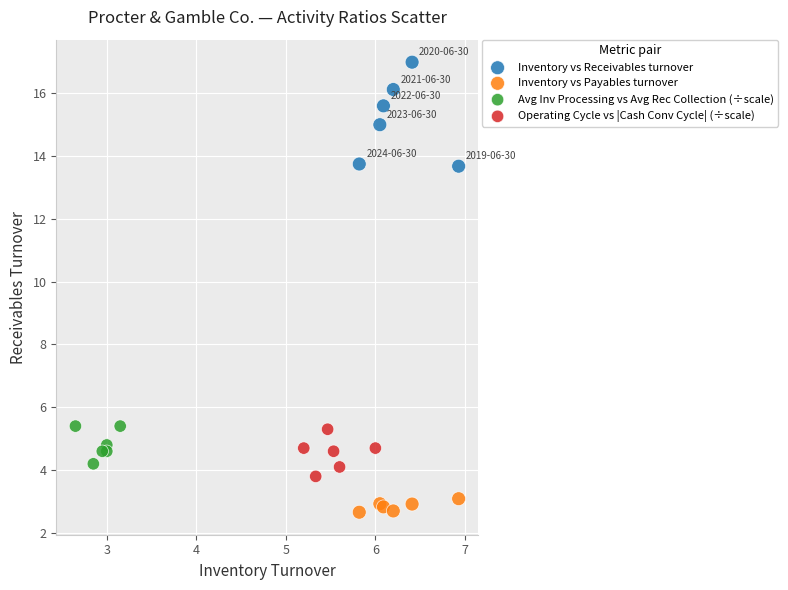

Which series reaches the minimum Y coordinate?

Inventory vs Payables turnover